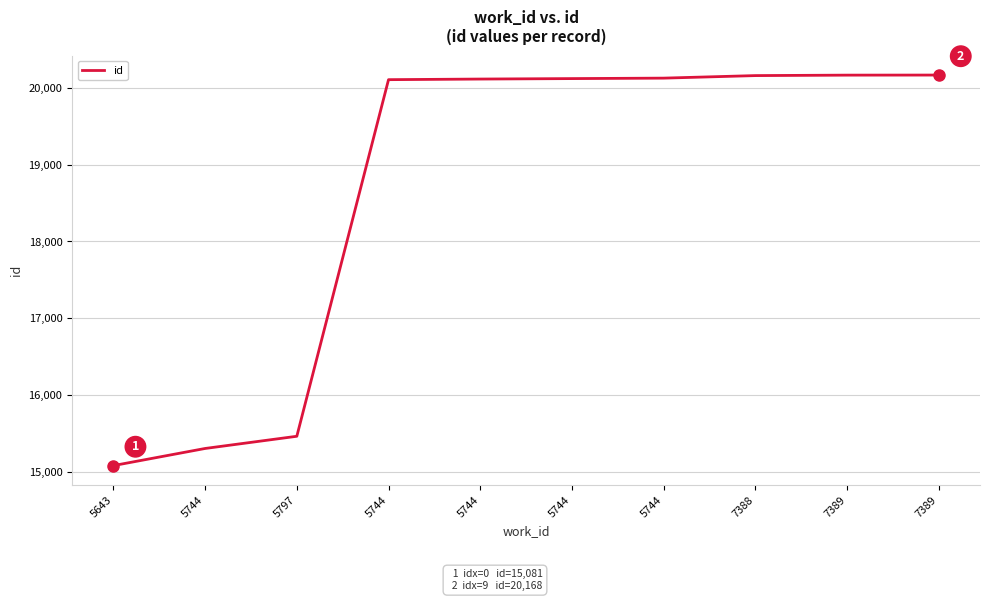

What is the label of the 2nd point from the right?

7389